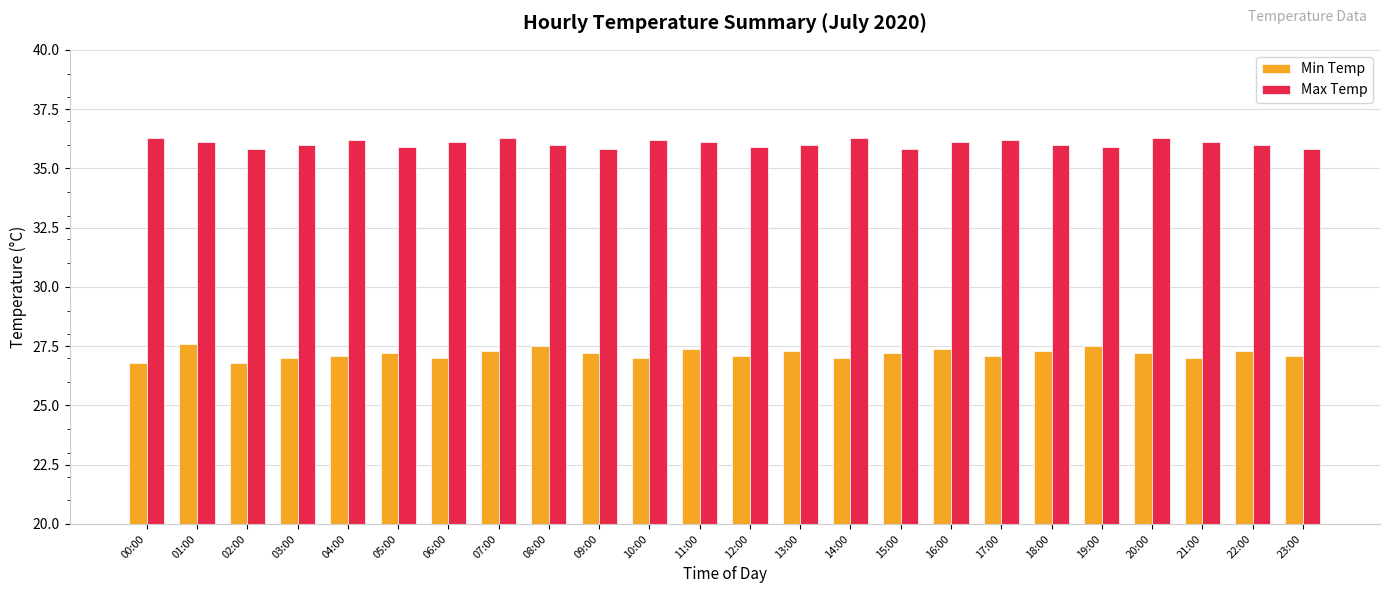

What is the label of the 23rd bar from the left?

22:00